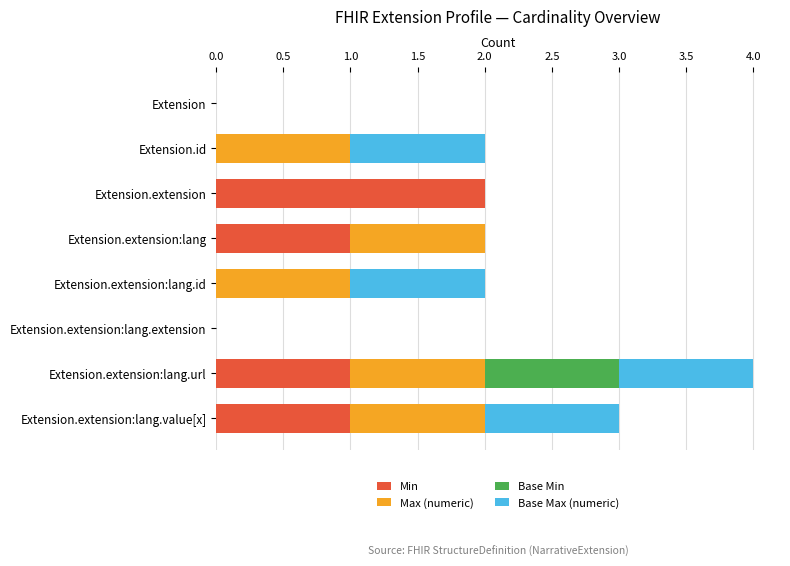

Which category has the highest value in the Min series?

Extension.extension